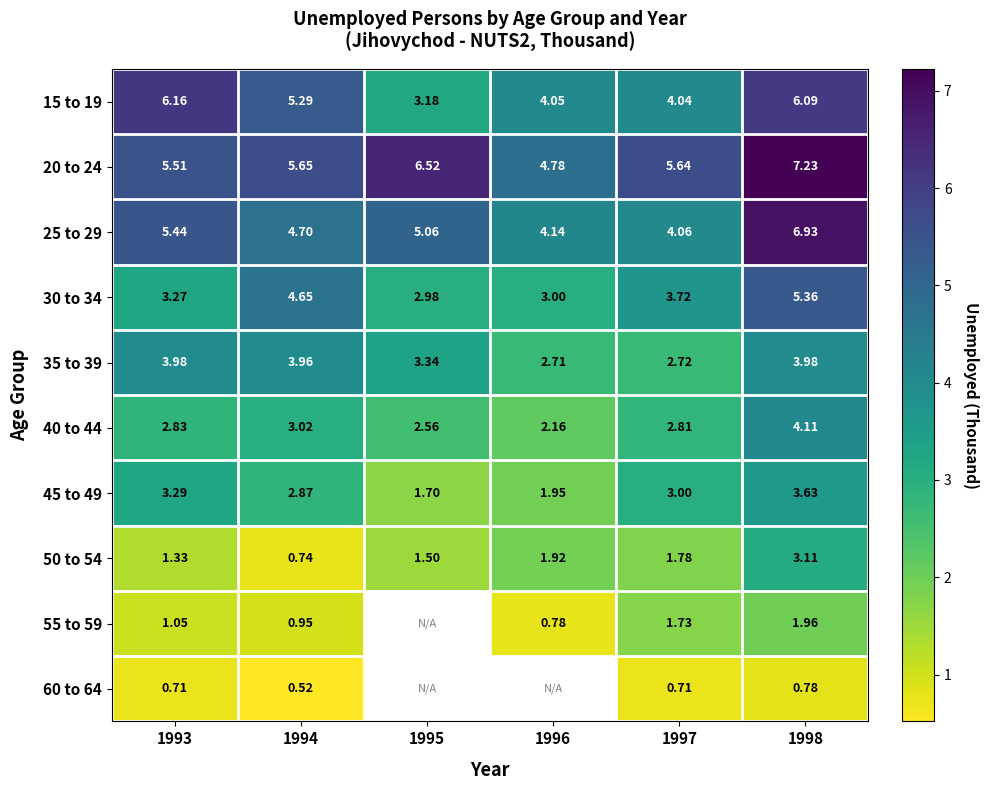

What is the total value across all series at 1998?

43.2